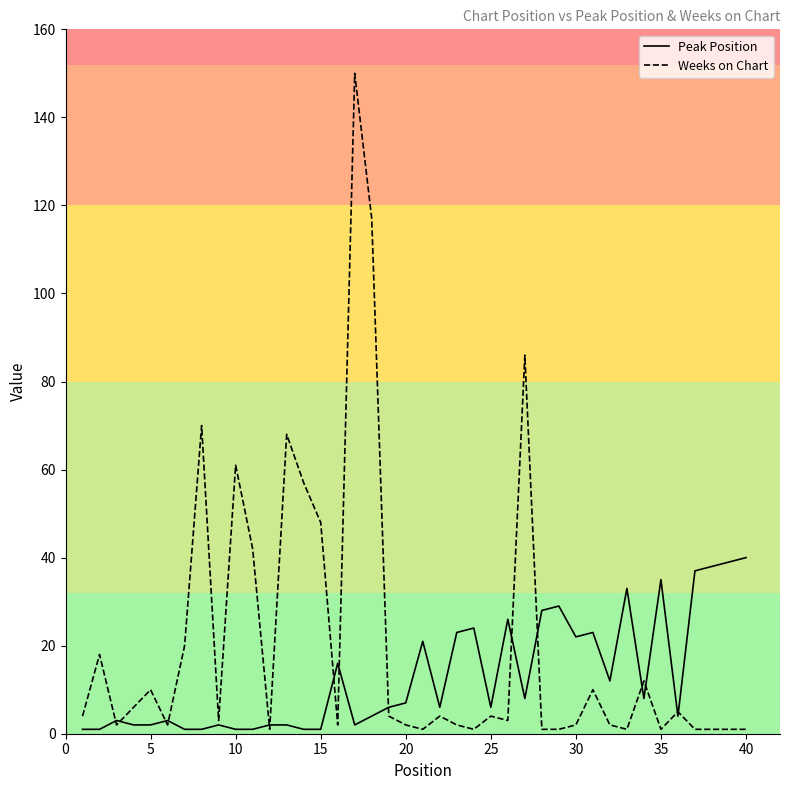

Which series has the largest total across all categories?

Weeks on Chart